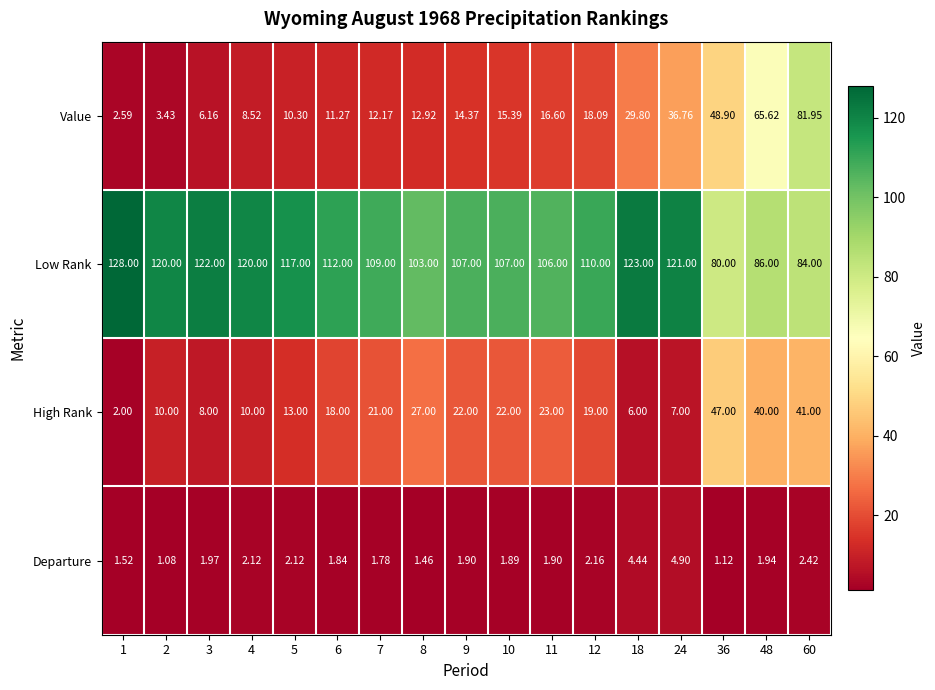

Is the value of Low Rank at 60 greater than the value of Departure at 2?

Yes